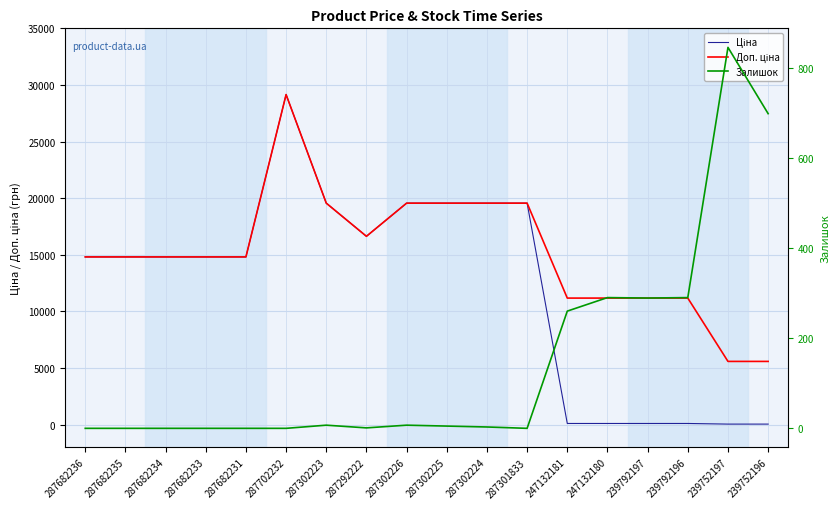

What is the difference between the maximum and minimum values in the Залишок series?

845.0